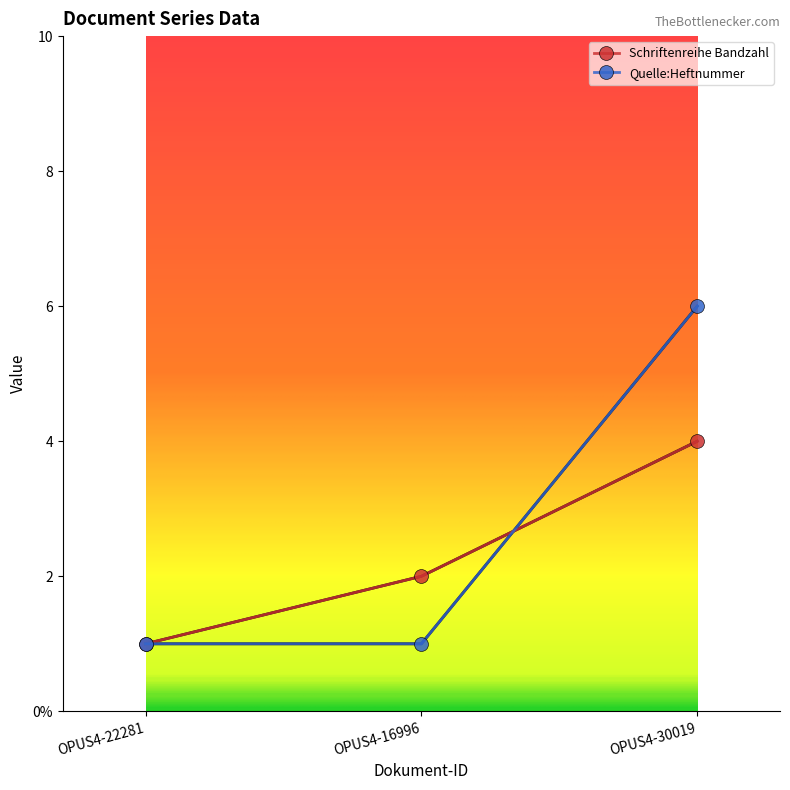

What are all the series names shown in the legend?

Schriftenreihe Bandzahl, Quelle:Heftnummer